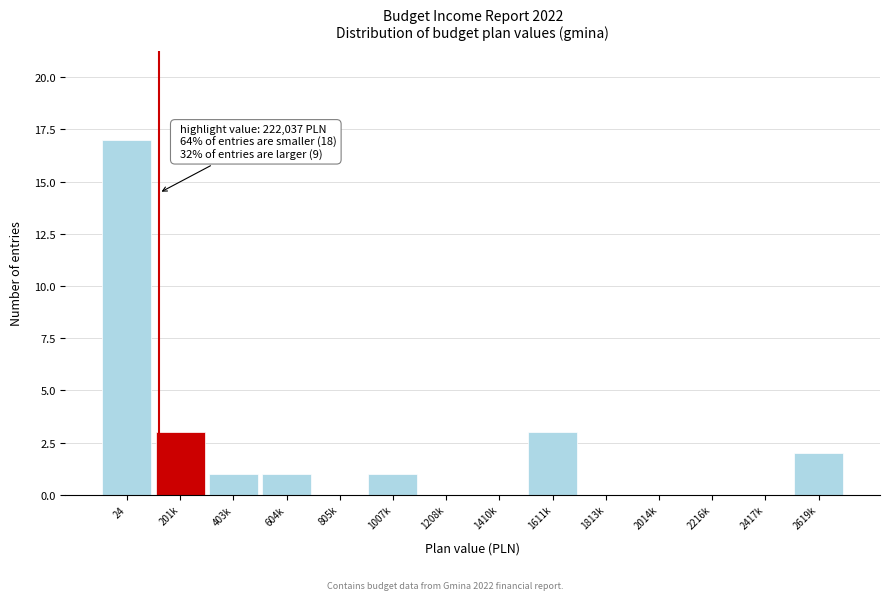

Reading left to right, list all the values displayed in this chart.

24=17	201k=3	403k=1	604k=1	805k=0	1007k=1	1208k=0	1410k=0	1611k=3	1813k=0	2014k=0	2216k=0	2417k=0	2619k=2